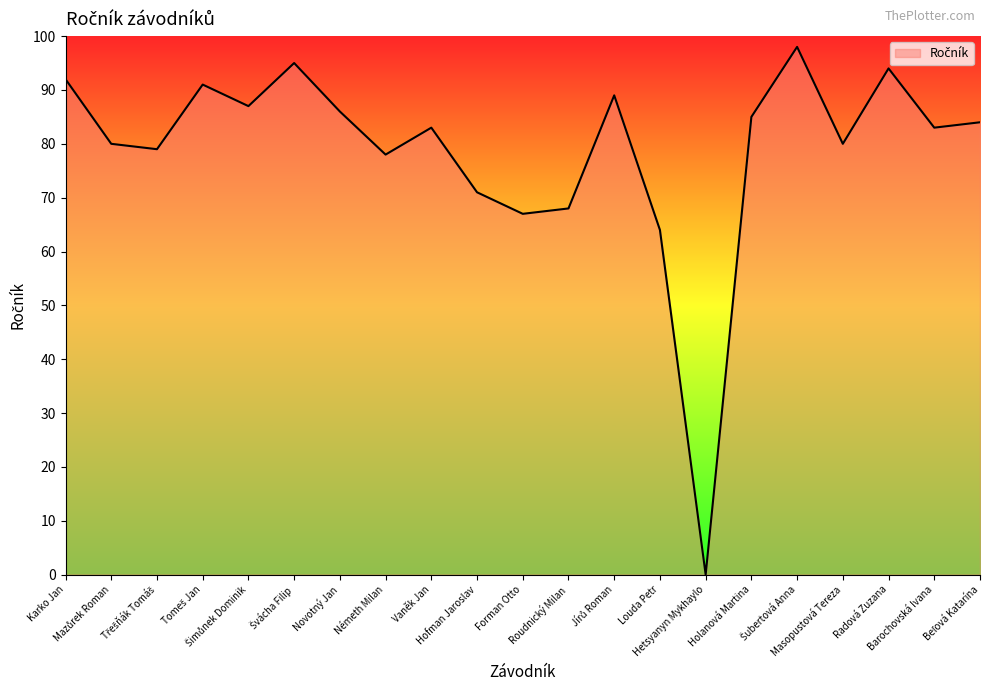

What is the difference between the maximum and minimum values?

98